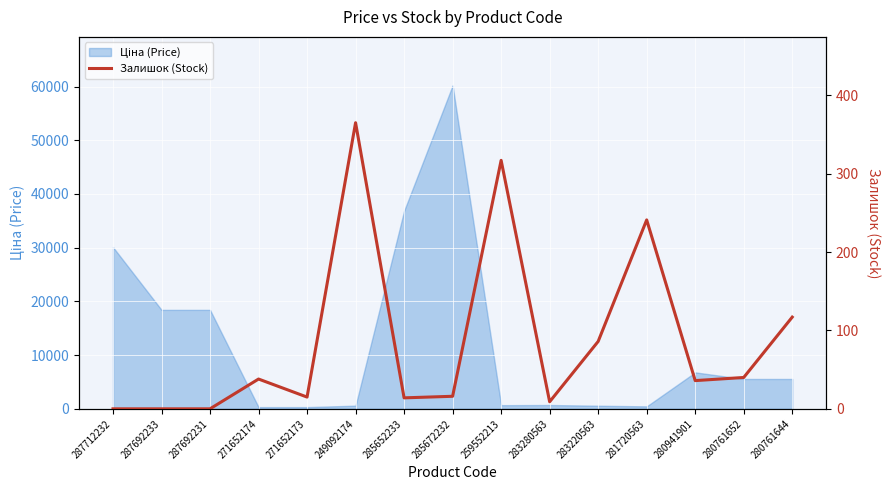

What is the label of the 10th point from the left?

283280563